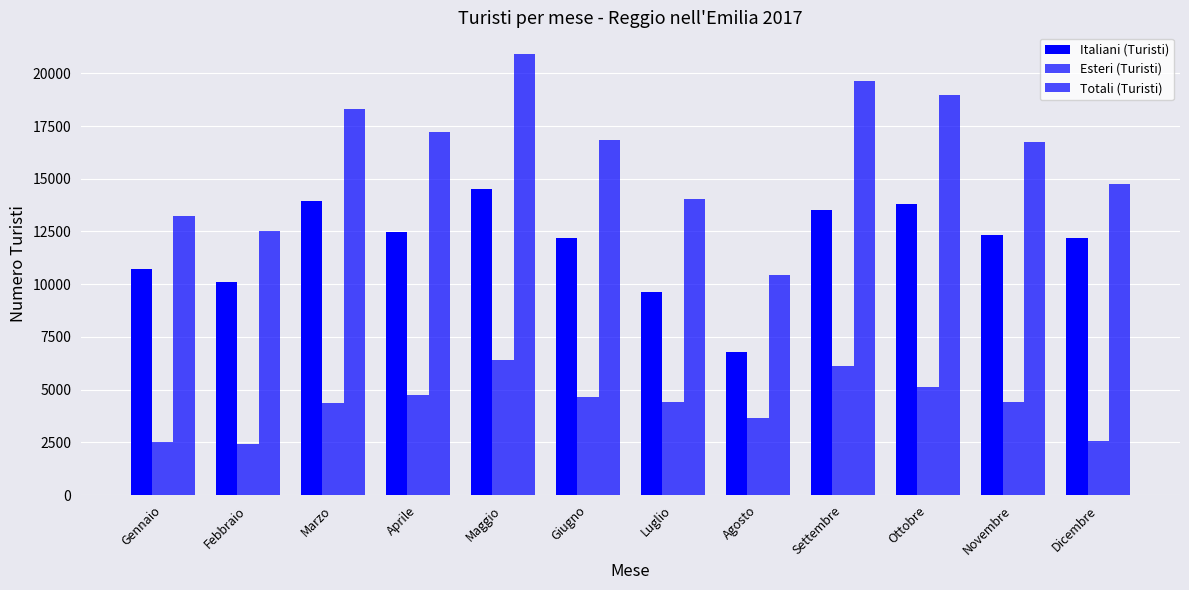

Reading left to right, transcribe all the data shown in this chart.

Italiani (Turisti): 10701	10123	13955	12470	14489	12176	9631	6760	13506	13819	12355	12166
Esteri (Turisti): 2514	2421	4356	4733	6408	4638	4425	3664	6115	5134	4404	2567
Totali (Turisti): 13215	12544	18311	17203	20897	16814	14056	10424	19621	18953	16759	14733